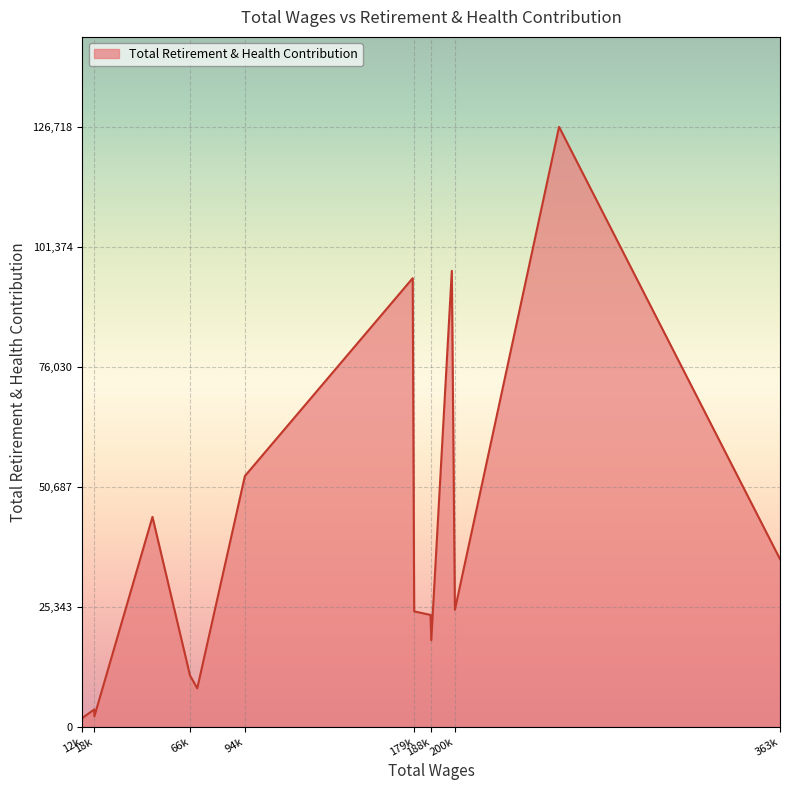

What is the difference between the maximum and minimum values?

124849